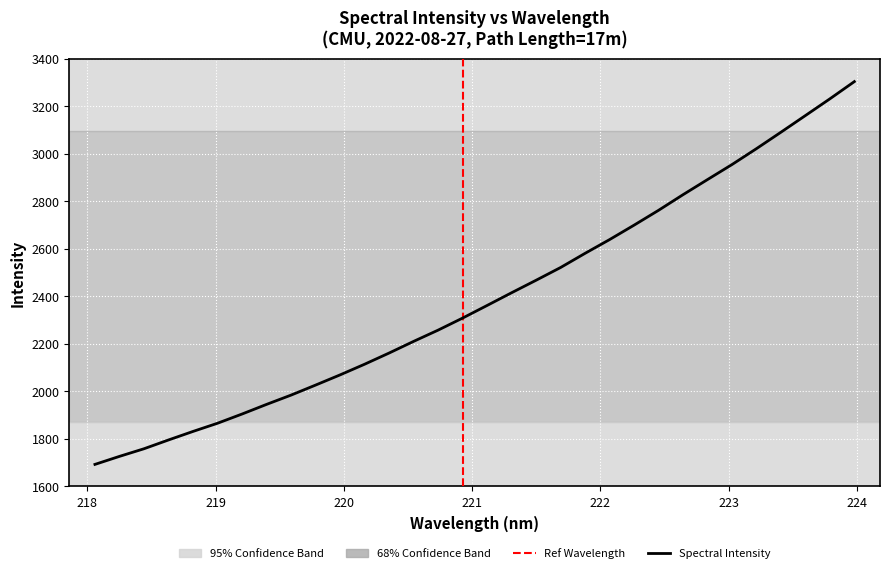

Read the value at 223.2172.

3021.2